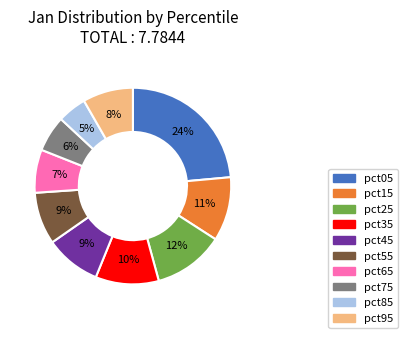

How many slices are in this pie chart?

10